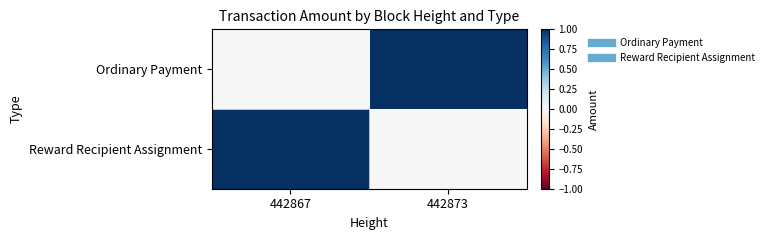

List the series in order of their peak value, lowest first.

Ordinary Payment, Reward Recipient Assignment